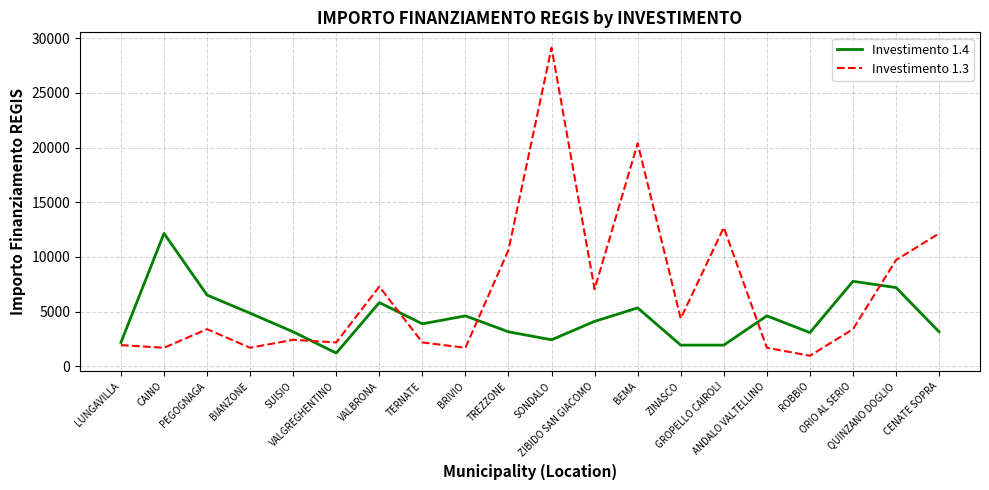

What is the sum of all Investimento 1.3 values?

136737